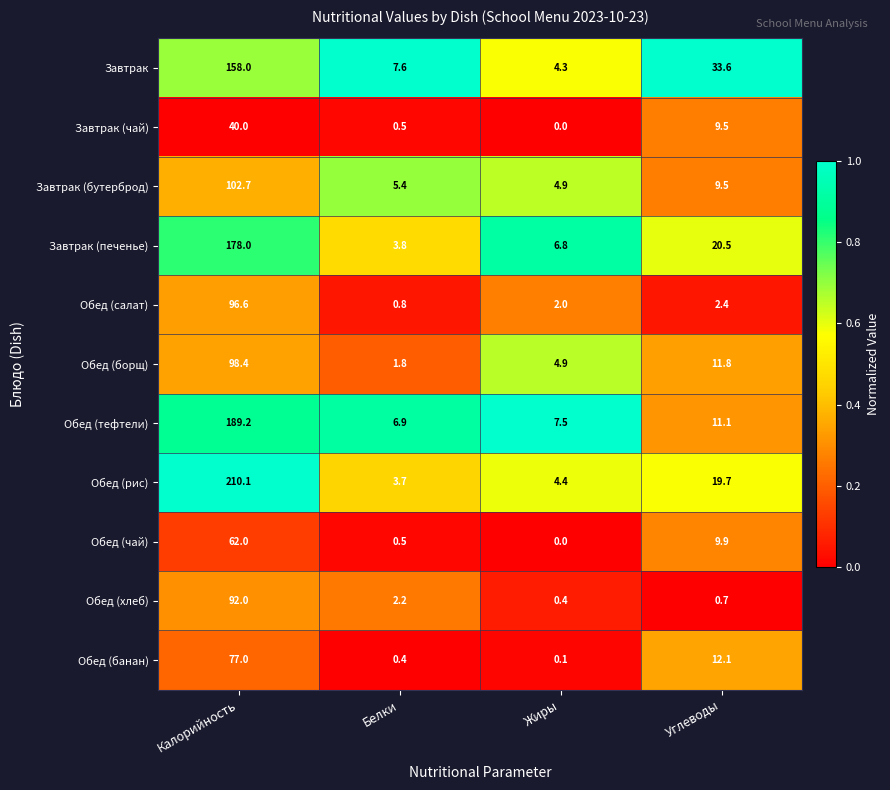

How many categories are shown in the chart?

4